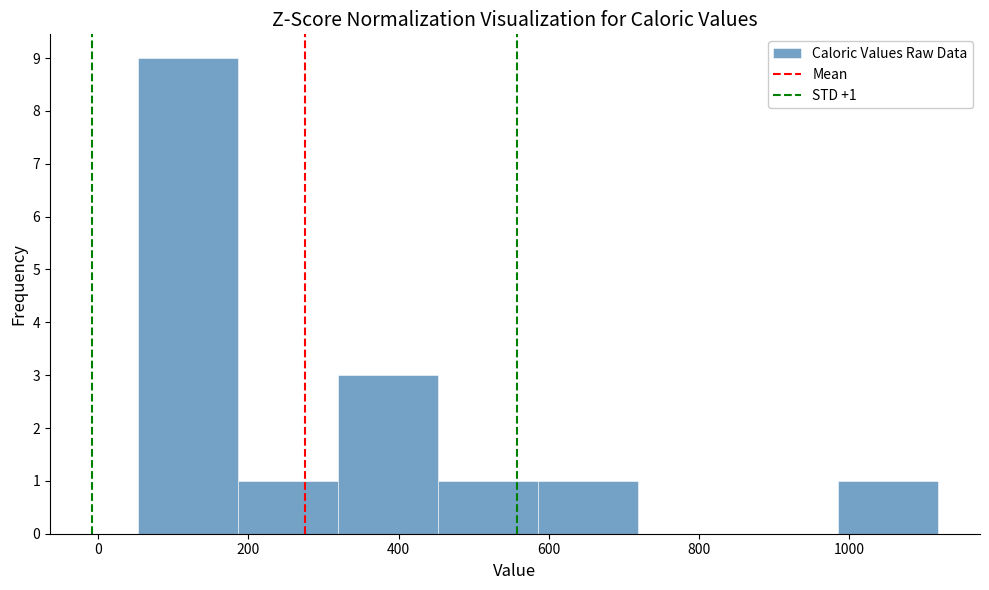

Which range on the x-axis has the tallest bar?

60 to 180